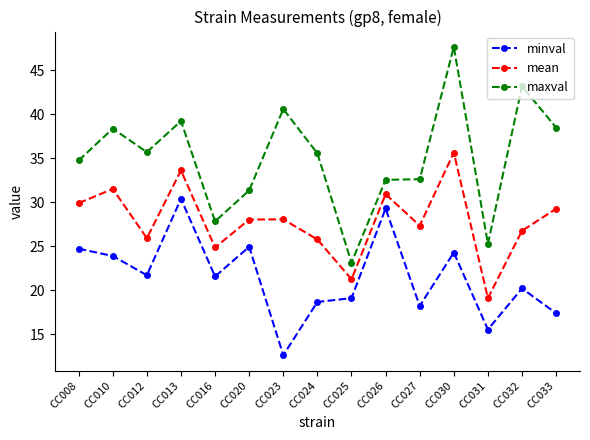

What is the value of the minval point at the 2nd from the left?

23.9